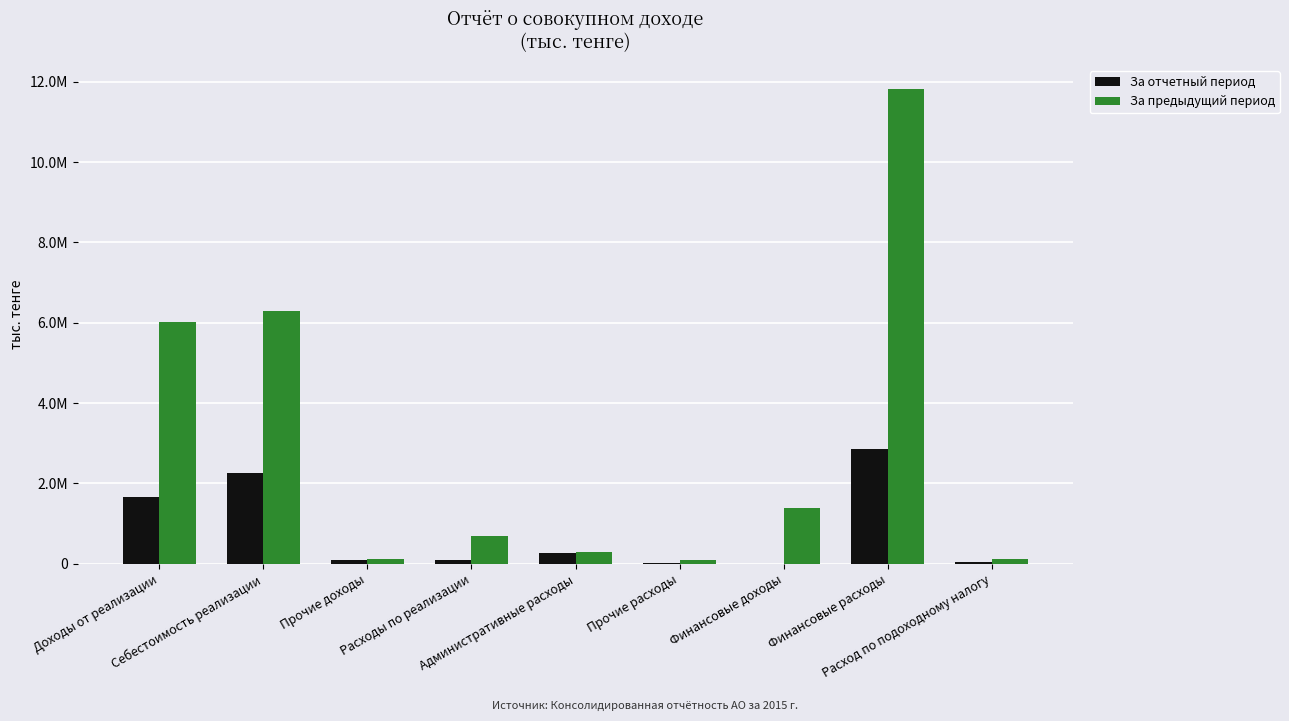

What is the label of the 2nd bar from the right?

Финансовые расходы